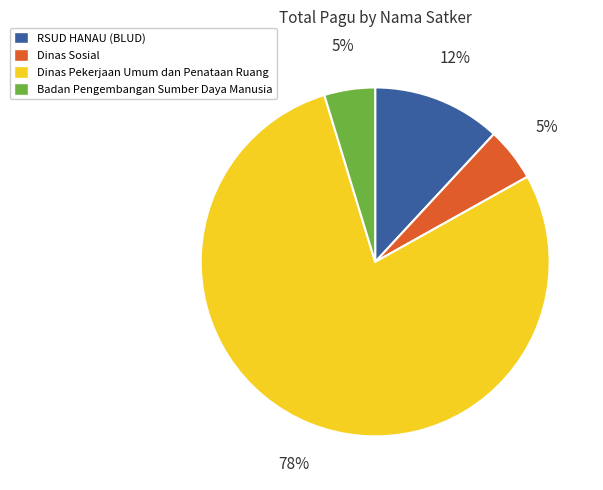

How many slices are in this pie chart?

4